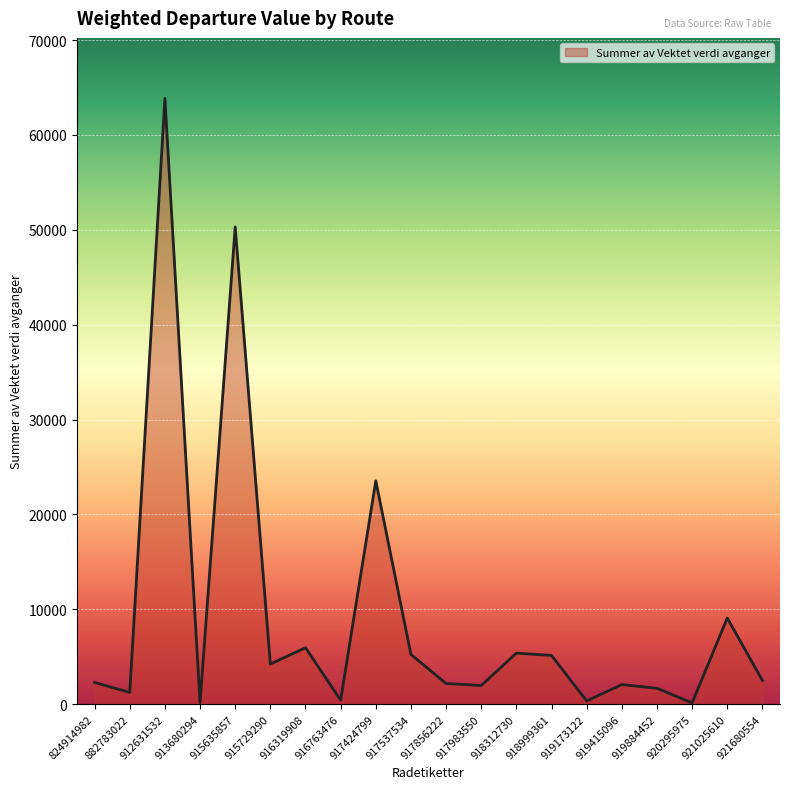

Which category has the highest value across all series?

912631532